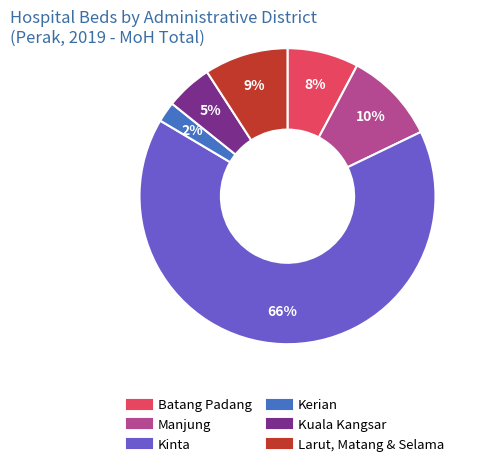

How many segments does this pie chart have?

6